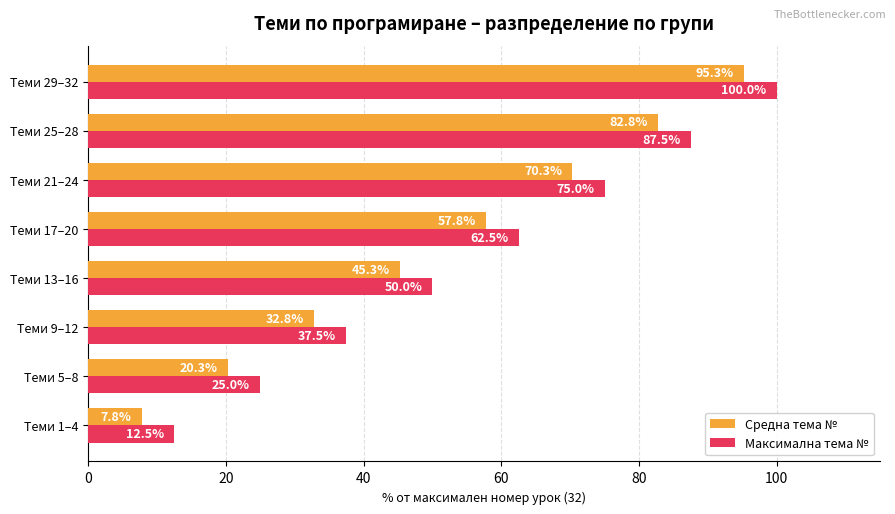

Which series has the largest total across all categories?

Максимална тема №